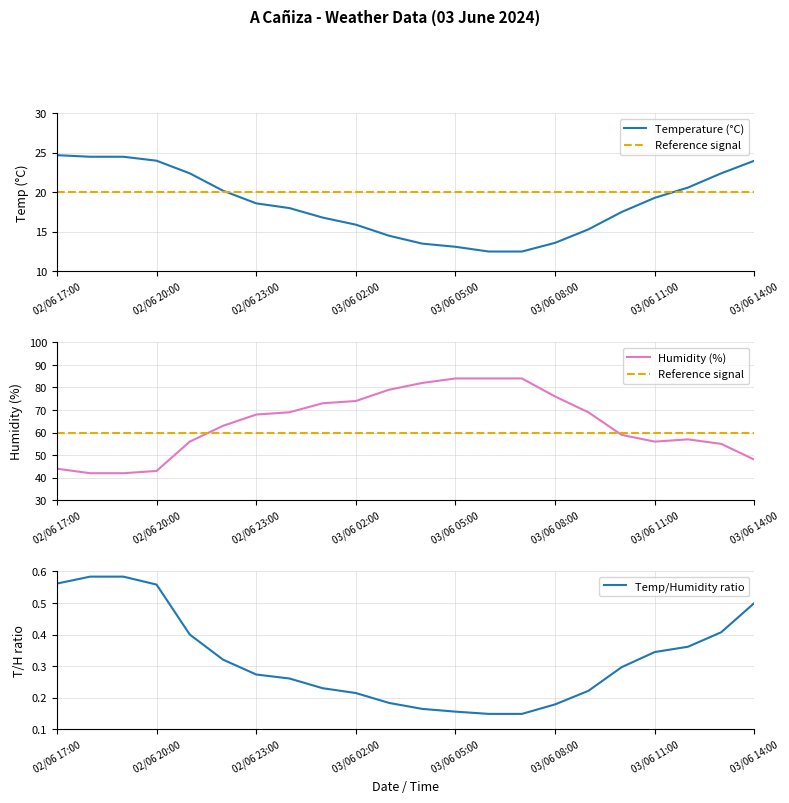

The value of Humidity (%) at 02/06 19:00 is 59.5. True or false?

False